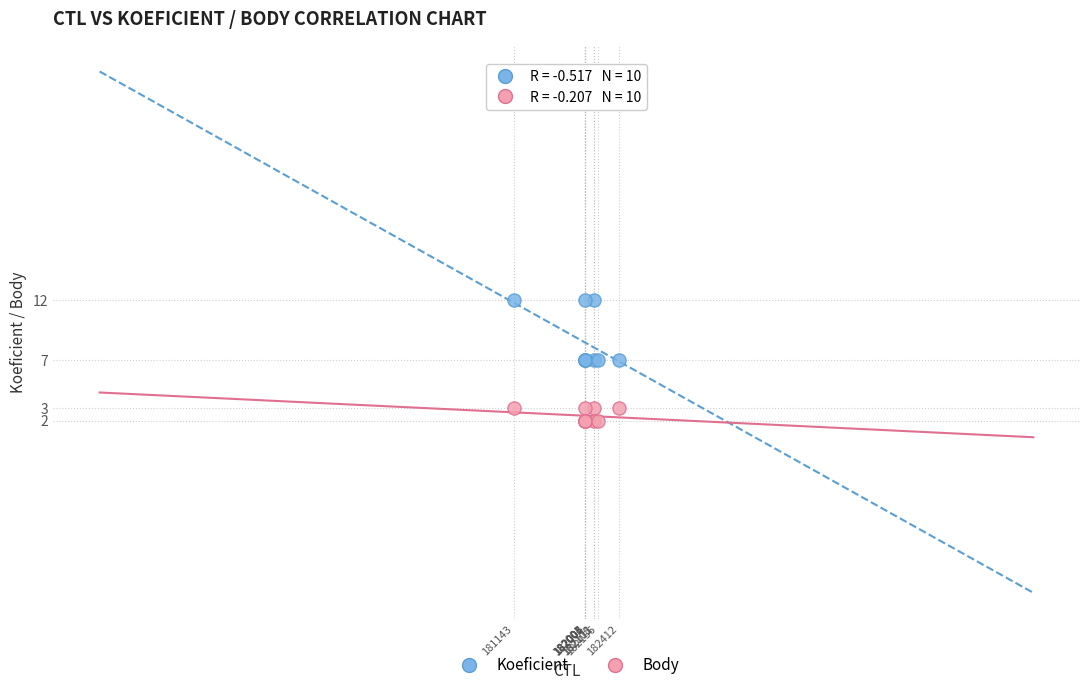

What are all the series names shown in the legend?

Koeficient, Body